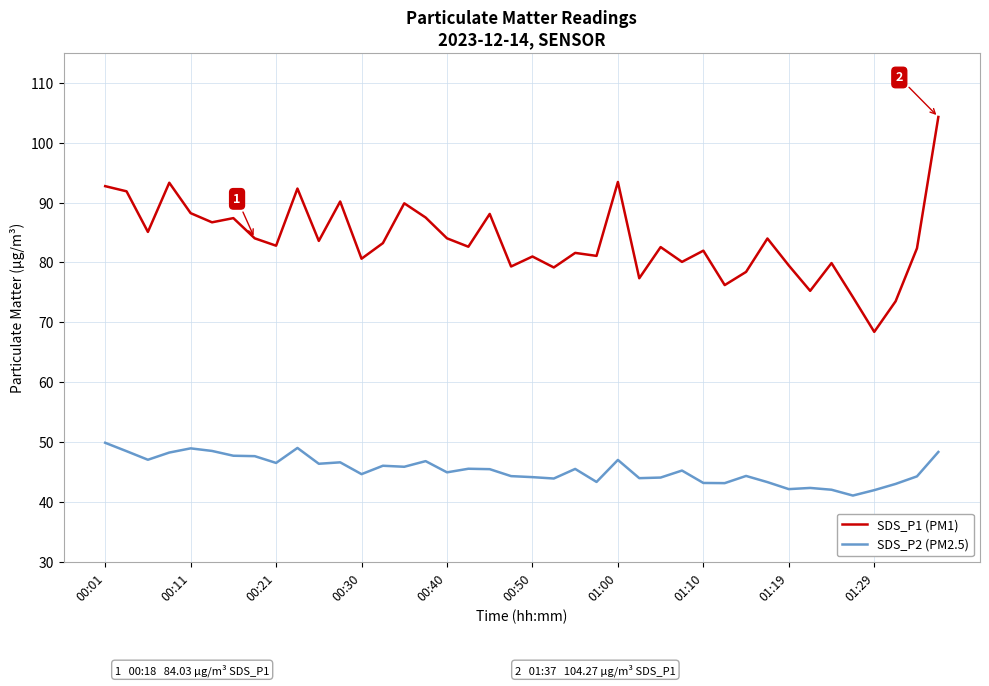

Which series has the largest total across all categories?

SDS_P1 (PM1)